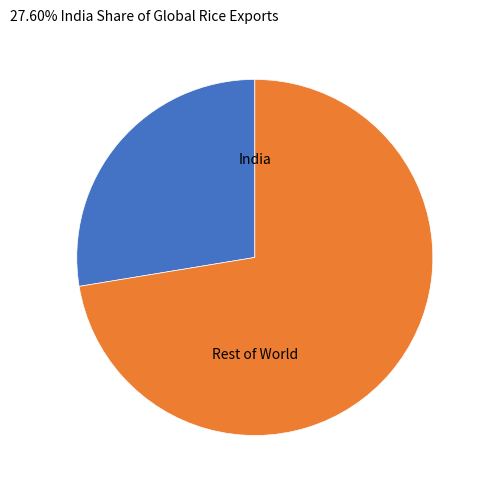

Is it true that India is 28% of the pie?

True